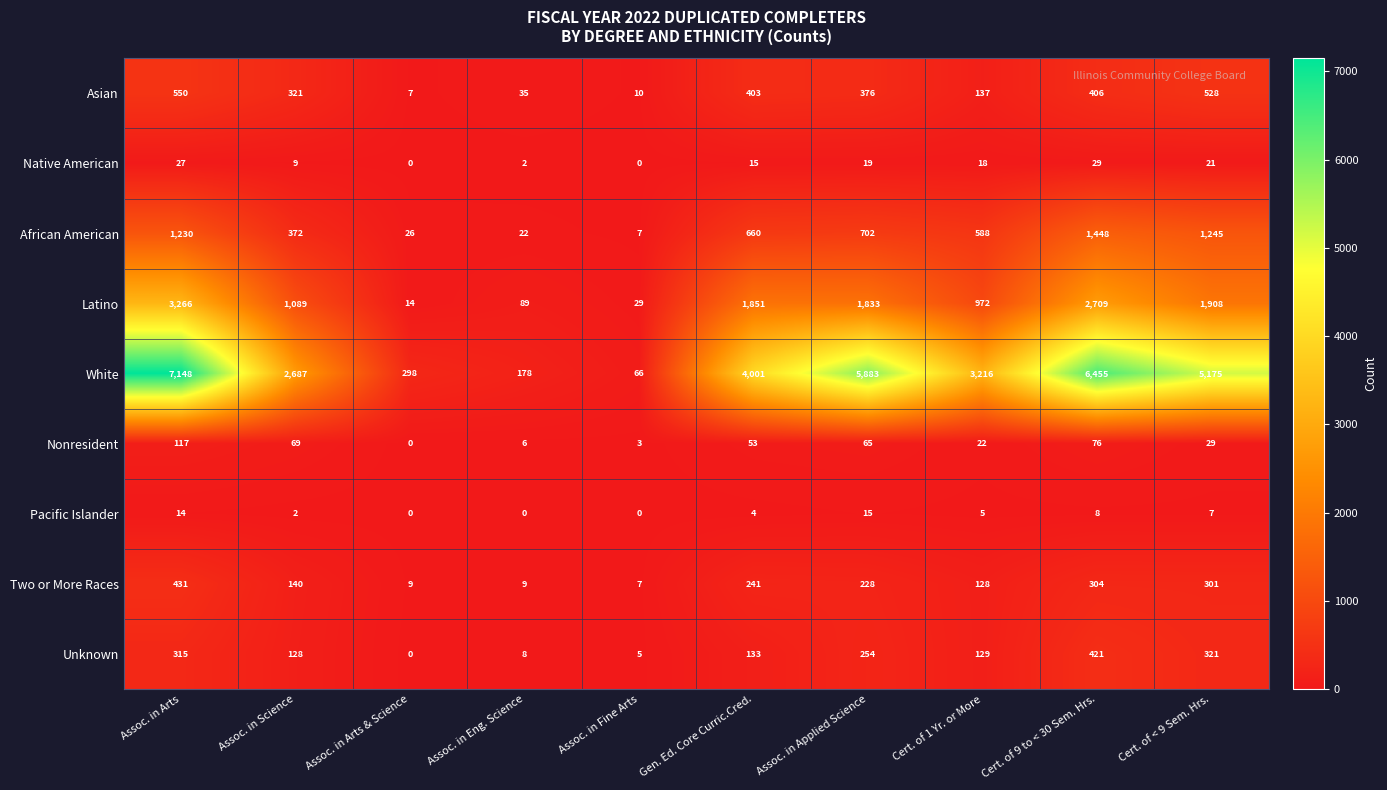

At Assoc. in Science, list the series in order from smallest to largest.

Pacific Islander, Native American, Nonresident, Unknown, Two or More Races, Asian, African American, Latino, White